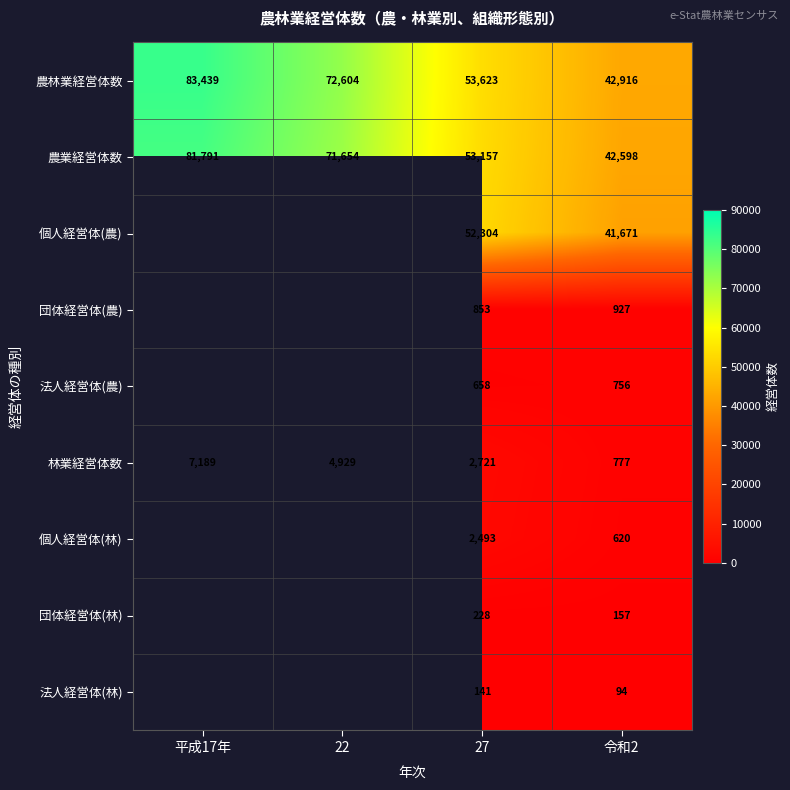

What is the sum of the 農業経営体数 values at 平成17年 and 令和2?

124389